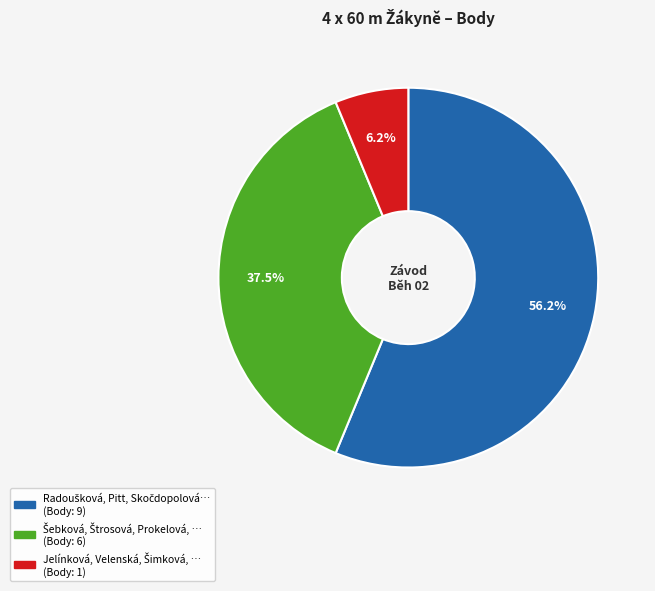

Is there a majority slice in this chart?

Yes